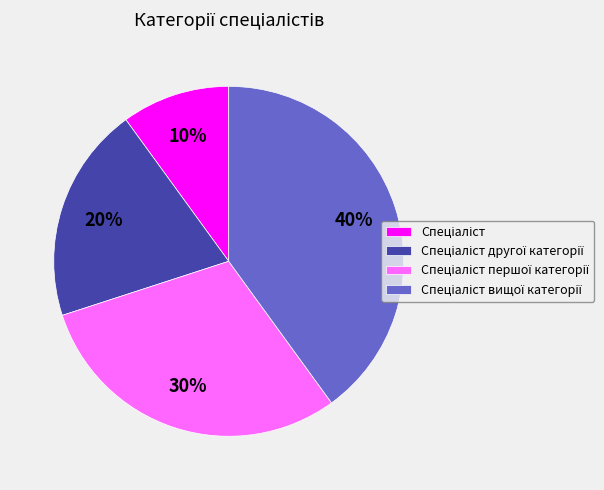

To the nearest percent, what is the average slice percentage?

25%